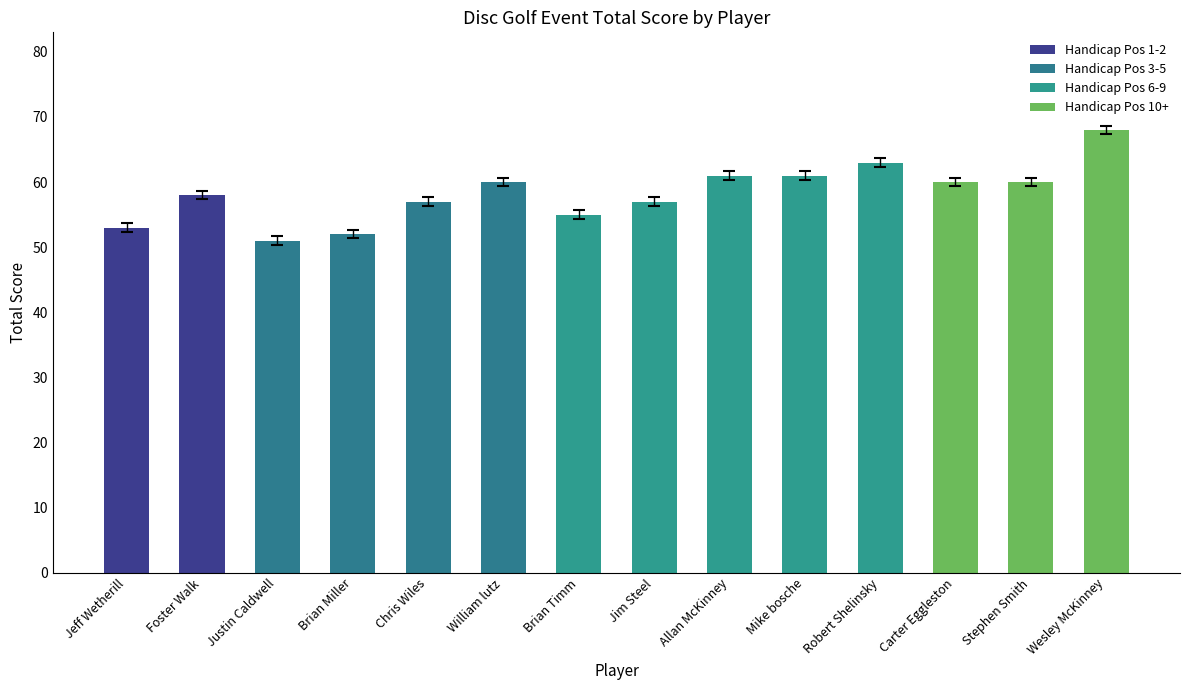

Where is the data nearest to the value 59?

Foster Walk